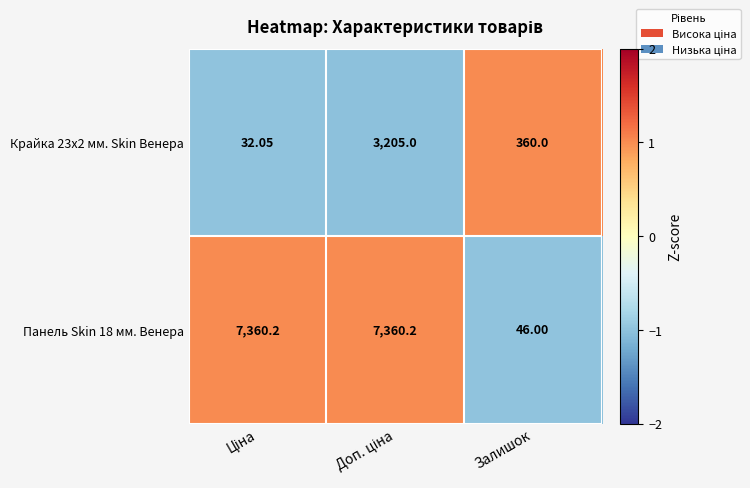

At which label is Крайка 23x2 мм. Skin Венера closest to 1618?

Залишок